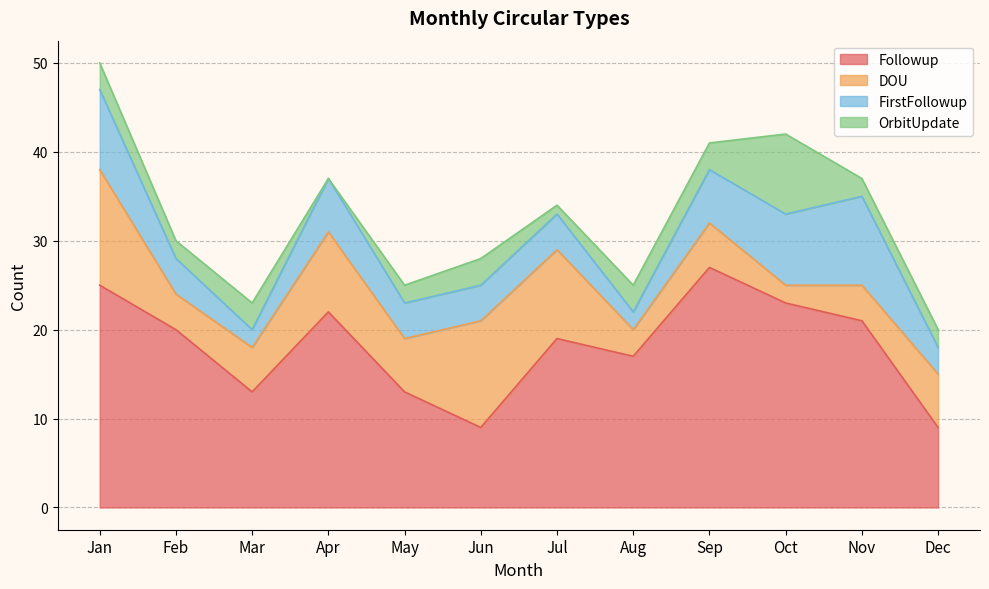

Read the DOU value at Dec, to the nearest 10.

10